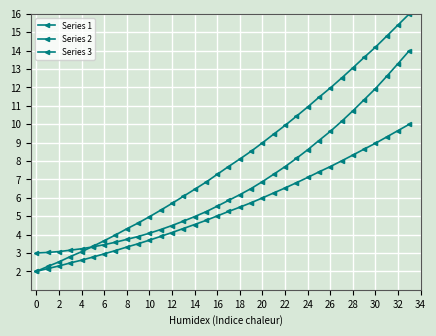

Count the number of categories in the chart.

34